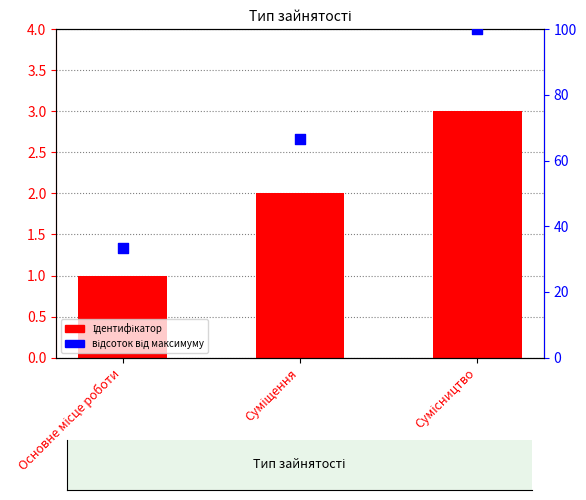

Is the value of відсоток від максимуму at Сумісництво greater than the value of Ідентифікатор at Суміщення?

Yes